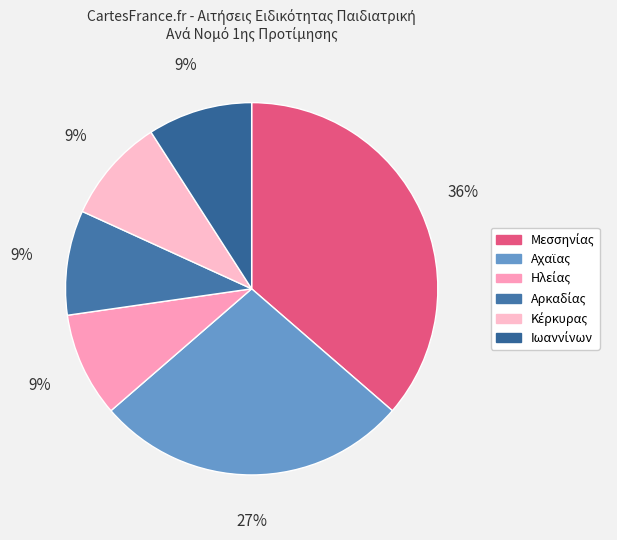

How many segments does this pie chart have?

6